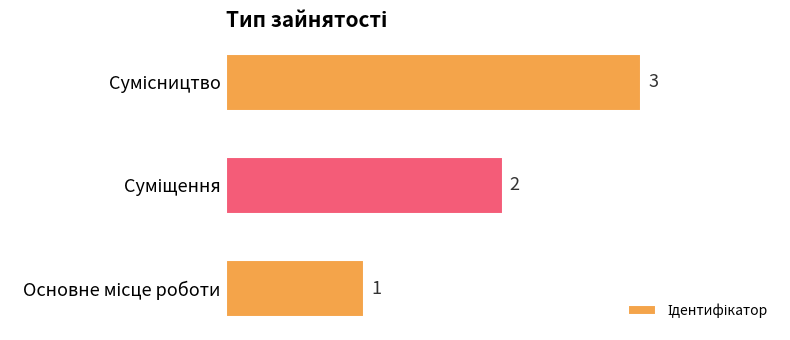

What is the greatest value displayed?

3